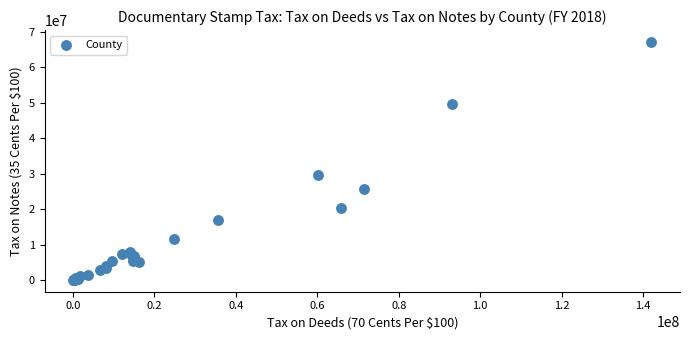

What Y value in the scatter plot is closest to 33621709?

29739408.4